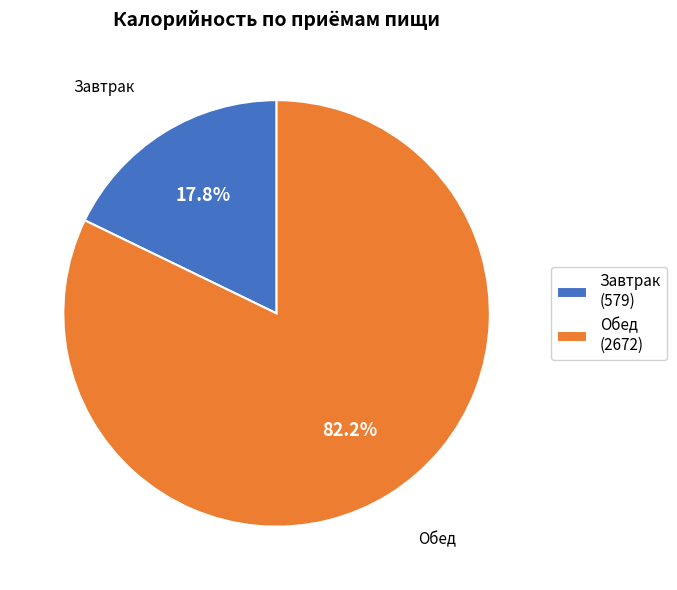

True or false: Обед accounts for 94% of the total.

False